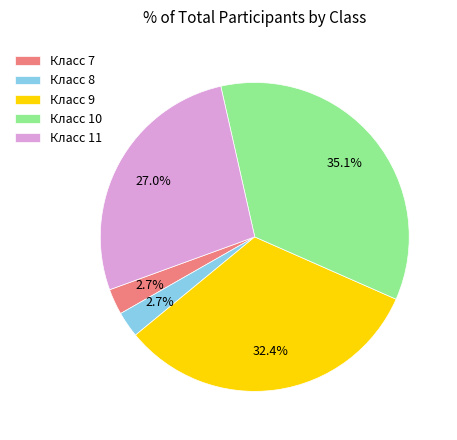

Combined, what portion of the pie is Класс 11 and Класс 10?

62.2%